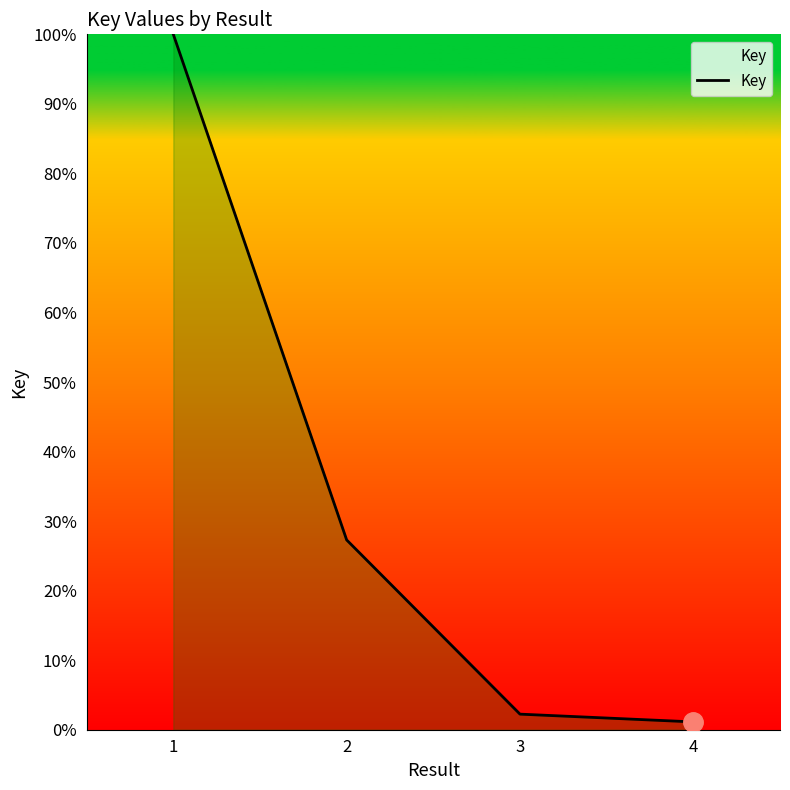

True or false: there are more than 1 points higher than both neighbors.

False